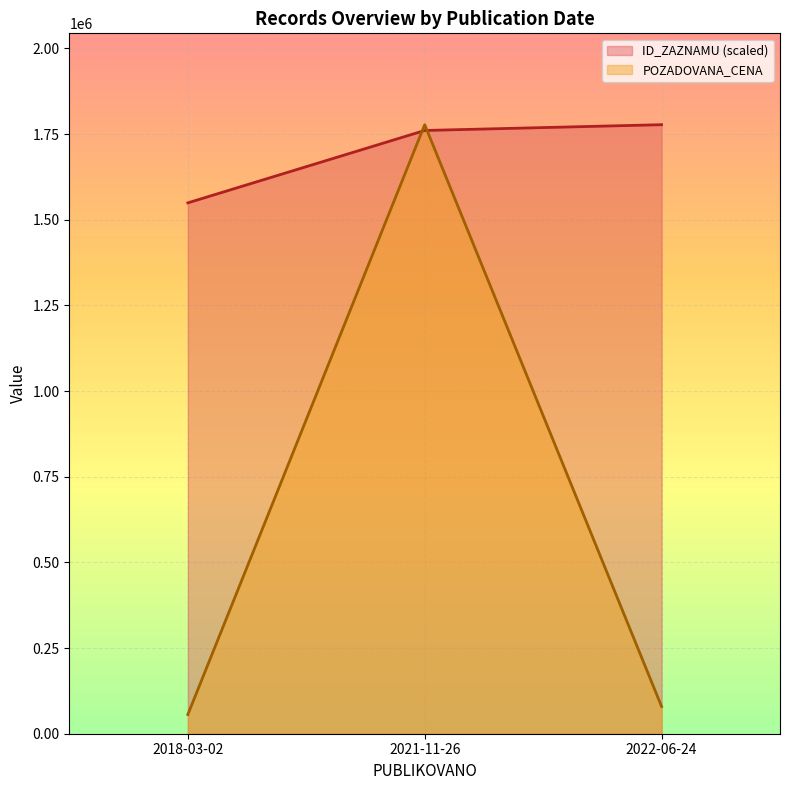

Reading left to right, transcribe all the data shown in this chart.

ID_ZAZNAMU (scaled): 2018-03-02=1549465.4	2021-11-26=1760738.6	2022-06-24=1777600.0
POZADOVANA_CENA: 2018-03-02=56000.0	2021-11-26=1777600.0	2022-06-24=79520.0